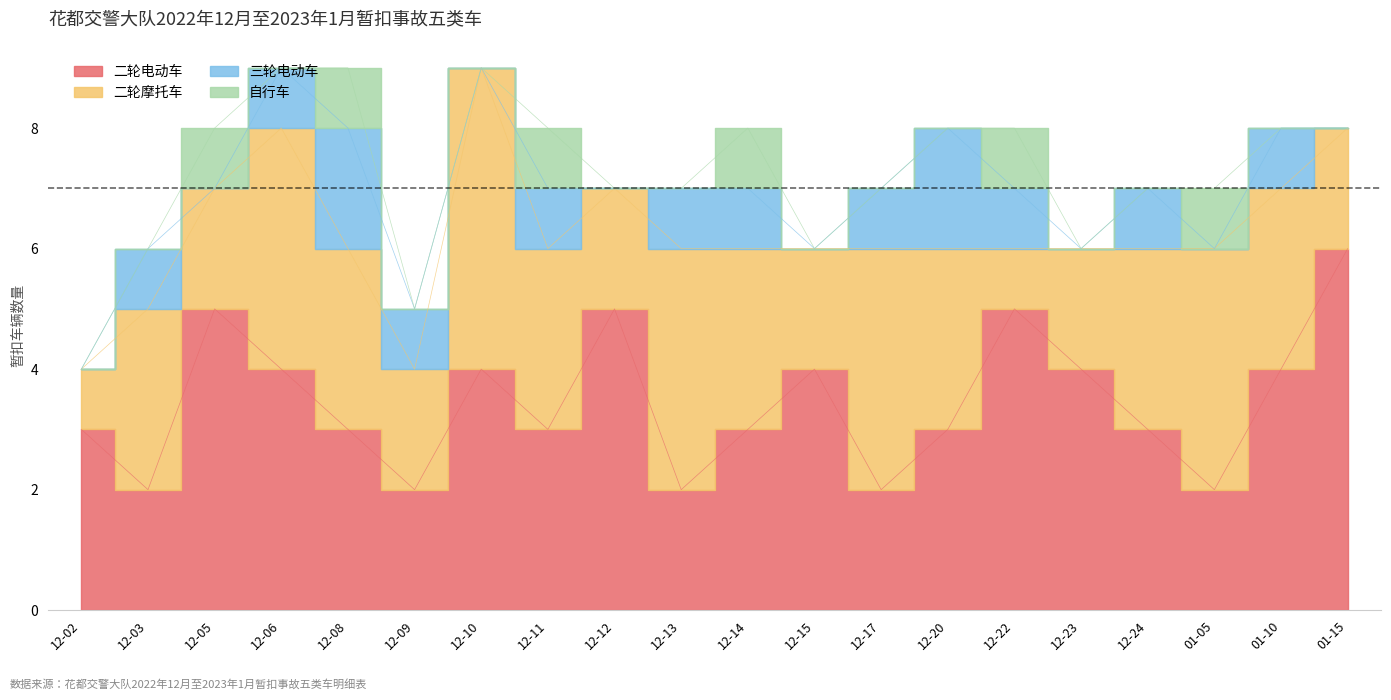

Reading left to right, extract all data points from this chart.

二轮电动车: 12-02=3	12-03=2	12-05=5	12-06=4	12-08=3	12-09=2	12-10=4	12-11=3	12-12=5	12-13=2	12-14=3	12-15=4	12-17=2	12-20=3	12-22=5	12-23=4	12-24=3	01-05=2	01-10=4	01-15=6
二轮摩托车: 12-02=1	12-03=3	12-05=2	12-06=4	12-08=3	12-09=2	12-10=5	12-11=3	12-12=2	12-13=4	12-14=3	12-15=2	12-17=4	12-20=3	12-22=1	12-23=2	12-24=3	01-05=4	01-10=3	01-15=2
三轮电动车: 12-02=0	12-03=1	12-05=0	12-06=1	12-08=2	12-09=1	12-10=0	12-11=1	12-12=0	12-13=1	12-14=1	12-15=0	12-17=1	12-20=2	12-22=1	12-23=0	12-24=1	01-05=0	01-10=1	01-15=0
自行车: 12-02=0	12-03=0	12-05=1	12-06=0	12-08=1	12-09=0	12-10=0	12-11=1	12-12=0	12-13=0	12-14=1	12-15=0	12-17=0	12-20=0	12-22=1	12-23=0	12-24=0	01-05=1	01-10=0	01-15=0